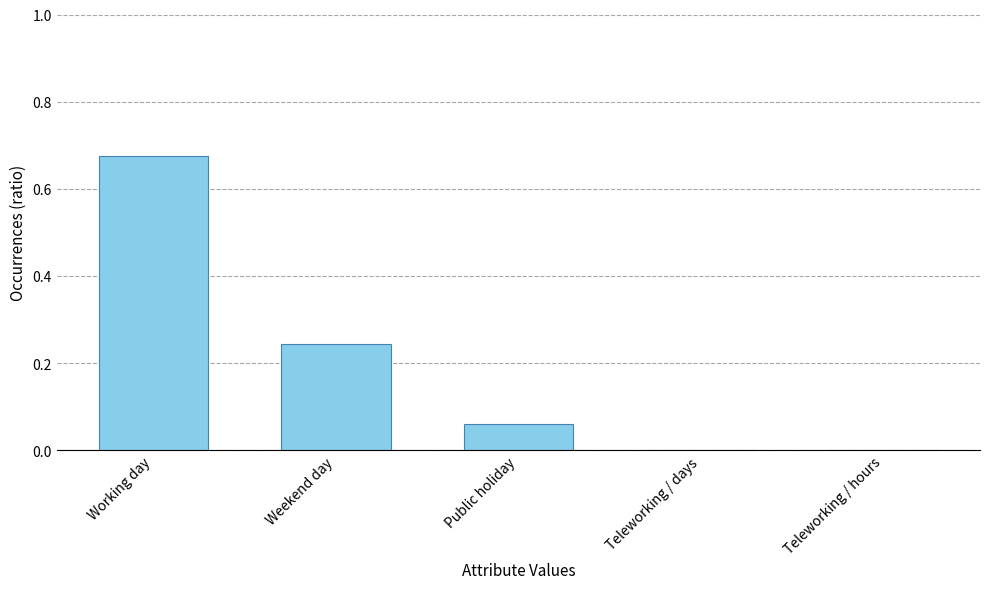

Is it true that the value at Teleworking / hours is -0.2?

False